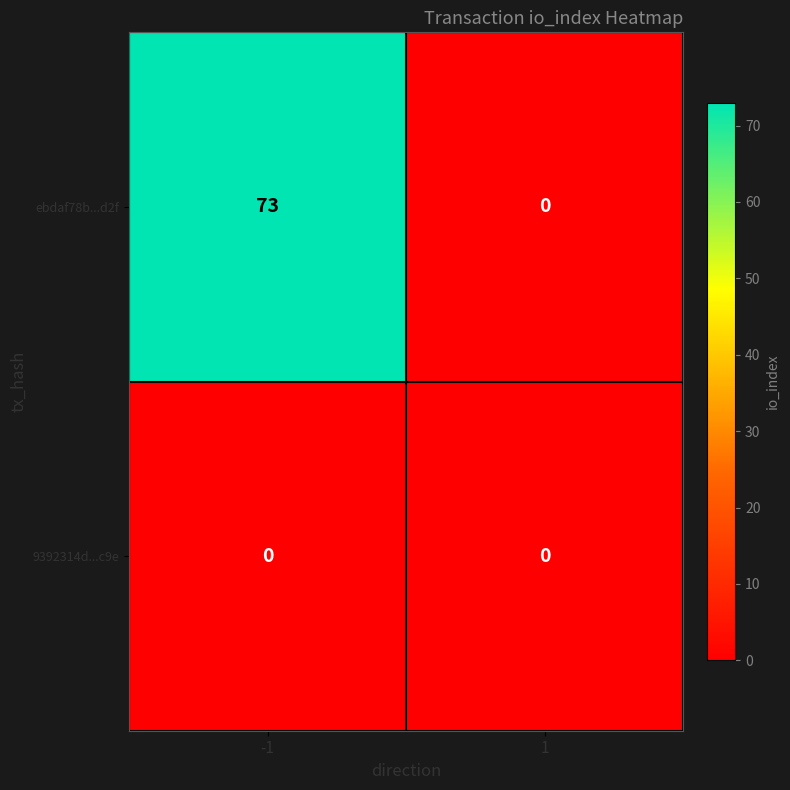

Between -1 and 1, which series saw the biggest shift?

ebdaf78b...d2f